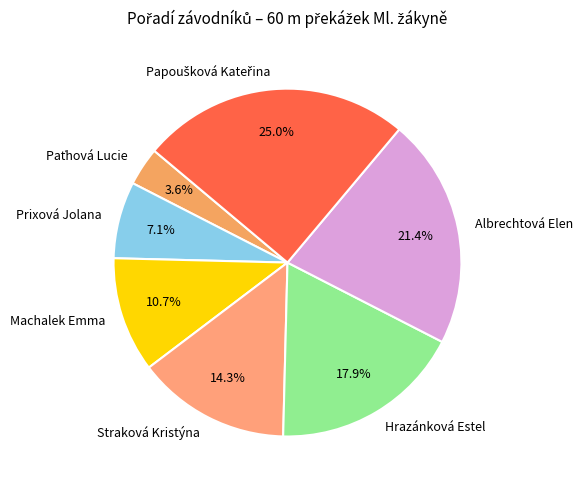

Which has a higher value, Machalek Emma or Albrechtová Elen?

Albrechtová Elen